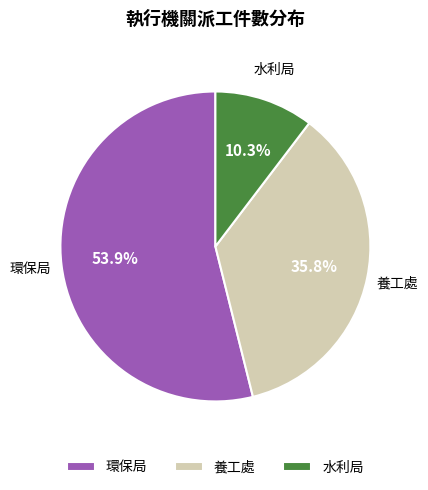

To the nearest percent, what is the combined percentage of 養工處 and 環保局?

90%